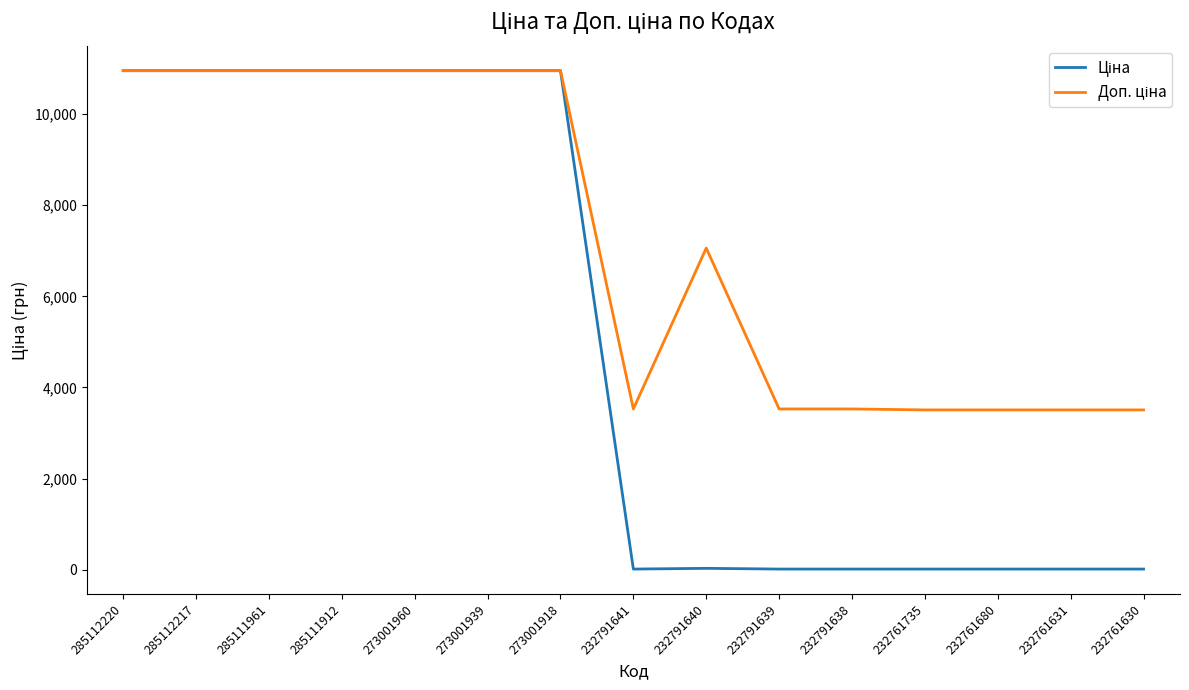

What is the greatest value displayed?

10952.0